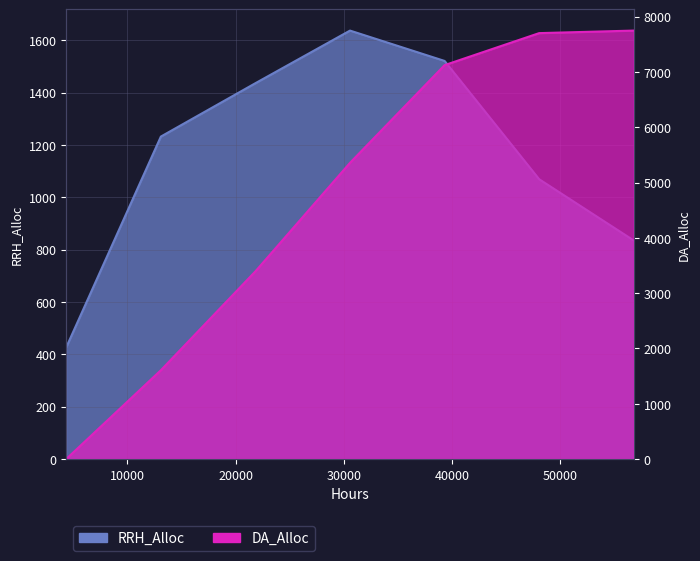

Count the number of categories in the chart.

7